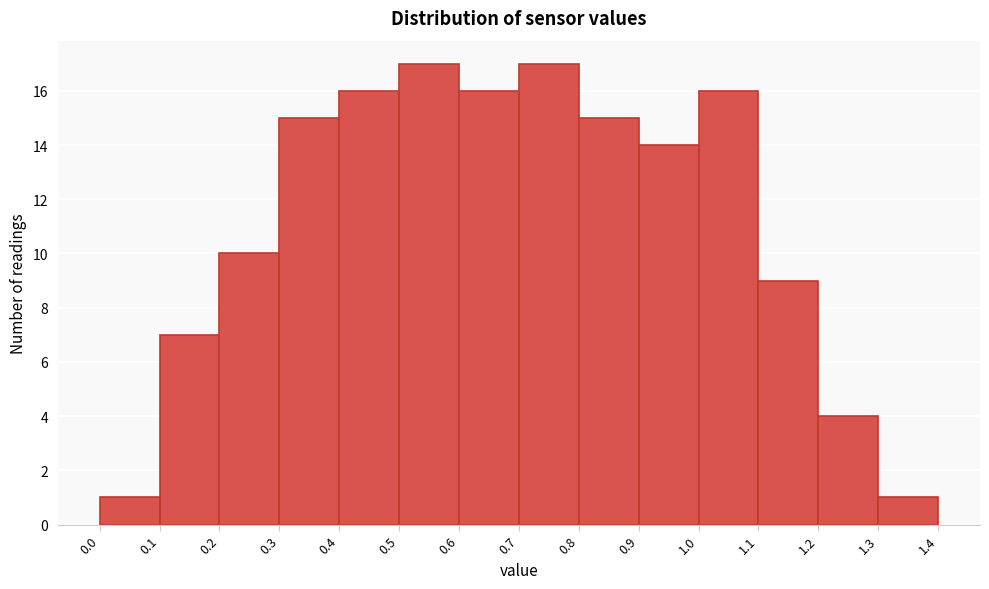

Reading left to right, list every bar in this chart as the range it spans on the x-axis followed by its height. The values are not printed on the chart, so give them approximately, as read against the axis.

0.0 to 0.1: 1
0.1 to 0.2: 7
0.2 to 0.3: 10
0.3 to 0.4: 15
0.4 to 0.5: 16
0.5 to 0.6: 17
0.6 to 0.7: 16
0.7 to 0.8: 17
0.8 to 0.9: 15
0.9 to 1.0: 14
1.0 to 1.1: 16
1.1 to 1.2: 9
1.2 to 1.3: 4
1.3 to 1.4: 1